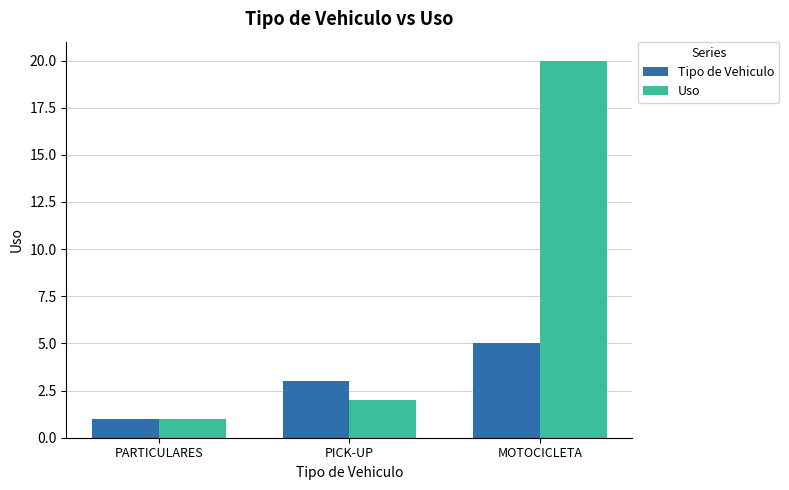

What is the sum of the Uso values at MOTOCICLETA and PARTICULARES?

21